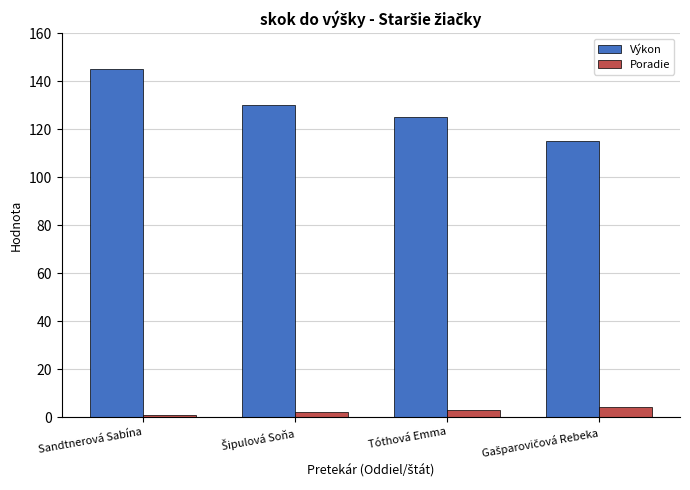

List the series in order of their peak value, highest first.

Výkon, Poradie